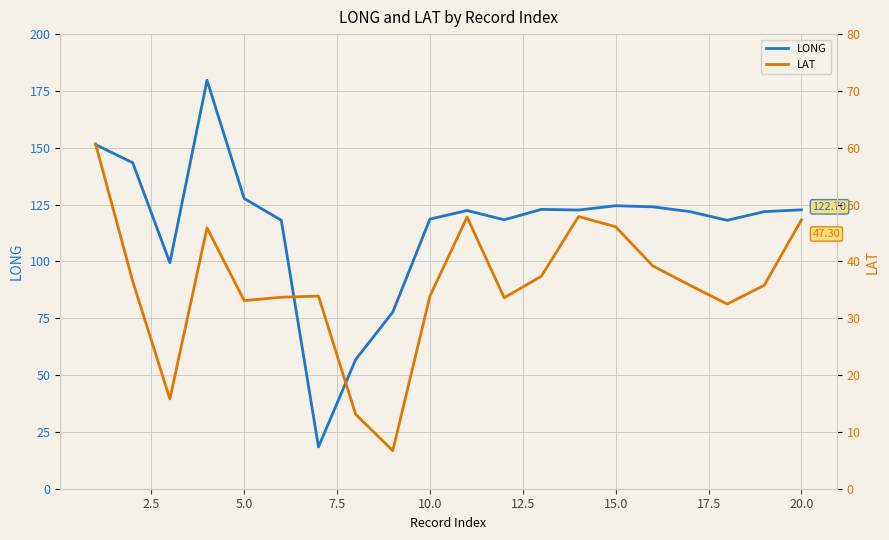

What is the value of the LONG point at the 17th from the left?

121.9